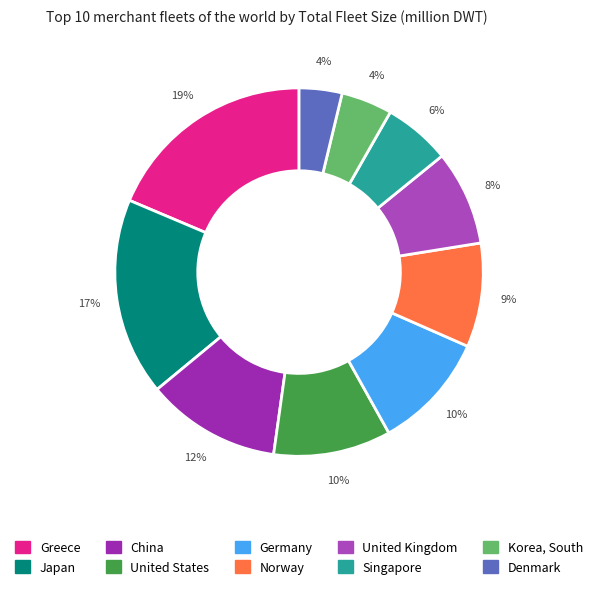

Count the number of slices in the pie.

10